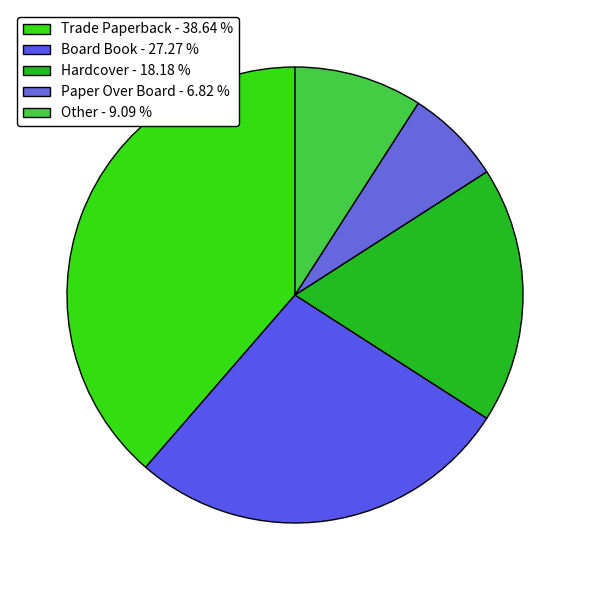

To the nearest percent, what is the difference between the largest and smallest slice percentages?

32%